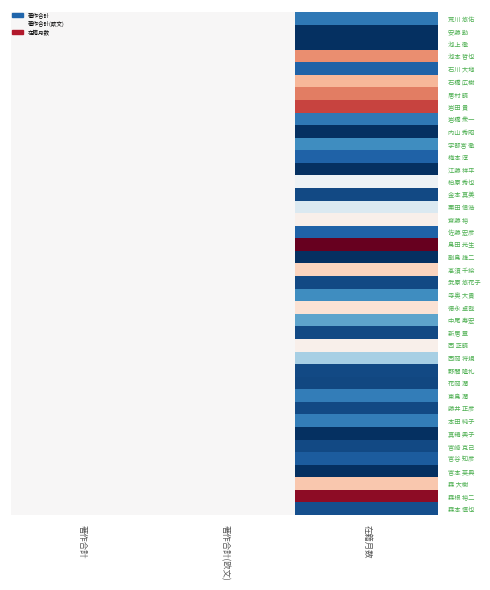

Reading left to right, transcribe all the data shown in this chart.

荒川 悠佑: 著作合計=0.5	著作合計(欧文)=0.5	在籍月数=0.1
安藤 勤: 著作合計=0.5	著作合計(欧文)=0.5	在籍月数=0.0
池上 徹: 著作合計=0.5	著作合計(欧文)=0.5	在籍月数=0.0
池本 哲也: 著作合計=0.5	著作合計(欧文)=0.5	在籍月数=0.7
石川 大地: 著作合計=0.5	著作合計(欧文)=0.5	在籍月数=0.1
石橋 広樹: 著作合計=0.5	著作合計(欧文)=0.5	在籍月数=0.7
居村 暁: 著作合計=0.5	著作合計(欧文)=0.5	在籍月数=0.8
岩田 貴: 著作合計=0.5	著作合計(欧文)=0.5	在籍月数=0.8
岩橋 衆一: 著作合計=0.5	著作合計(欧文)=0.5	在籍月数=0.1
内山 秀昭: 著作合計=0.5	著作合計(欧文)=0.5	在籍月数=0.0
宇都宮 徹: 著作合計=0.5	著作合計(欧文)=0.5	在籍月数=0.2
梅本 淳: 著作合計=0.5	著作合計(欧文)=0.5	在籍月数=0.1
江藤 祥平: 著作合計=0.5	著作合計(欧文)=0.5	在籍月数=0.0
柏原 秀也: 著作合計=0.5	著作合計(欧文)=0.5	在籍月数=0.5
金本 真美: 著作合計=0.5	著作合計(欧文)=0.5	在籍月数=0.0
栗田 信浩: 著作合計=0.5	著作合計(欧文)=0.5	在籍月数=0.4
齋藤 裕: 著作合計=0.5	著作合計(欧文)=0.5	在籍月数=0.5
佐藤 宏彦: 著作合計=0.5	著作合計(欧文)=0.5	在籍月数=0.1
島田 光生: 著作合計=0.5	著作合計(欧文)=0.5	在籍月数=1.0
副島 雄二: 著作合計=0.5	著作合計(欧文)=0.5	在籍月数=0.0
髙須 千絵: 著作合計=0.5	著作合計(欧文)=0.5	在籍月数=0.6
武原 悠花子: 著作合計=0.5	著作合計(欧文)=0.5	在籍月数=0.0
寺奥 大貴: 著作合計=0.5	著作合計(欧文)=0.5	在籍月数=0.2
徳永 卓哉: 著作合計=0.5	著作合計(欧文)=0.5	在籍月数=0.6
中尾 寿宏: 著作合計=0.5	著作合計(欧文)=0.5	在籍月数=0.2
新居 章: 著作合計=0.5	著作合計(欧文)=0.5	在籍月数=0.0
西 正暁: 著作合計=0.5	著作合計(欧文)=0.5	在籍月数=0.5
西岡 将規: 著作合計=0.5	著作合計(欧文)=0.5	在籍月数=0.3
野間 隆礼: 著作合計=0.5	著作合計(欧文)=0.5	在籍月数=0.0
花岡 潤: 著作合計=0.5	著作合計(欧文)=0.5	在籍月数=0.0
東島 潤: 著作合計=0.5	著作合計(欧文)=0.5	在籍月数=0.2
藤井 正彦: 著作合計=0.5	著作合計(欧文)=0.5	在籍月数=0.0
本田 純子: 著作合計=0.5	著作合計(欧文)=0.5	在籍月数=0.2
真鍋 典子: 著作合計=0.5	著作合計(欧文)=0.5	在籍月数=0.0
宮崎 克己: 著作合計=0.5	著作合計(欧文)=0.5	在籍月数=0.0
宮谷 知彦: 著作合計=0.5	著作合計(欧文)=0.5	在籍月数=0.1
宮本 英典: 著作合計=0.5	著作合計(欧文)=0.5	在籍月数=0.0
森 大樹: 著作合計=0.5	著作合計(欧文)=0.5	在籍月数=0.6
森根 裕二: 著作合計=0.5	著作合計(欧文)=0.5	在籍月数=0.9
森本 慎也: 著作合計=0.5	著作合計(欧文)=0.5	在籍月数=0.1